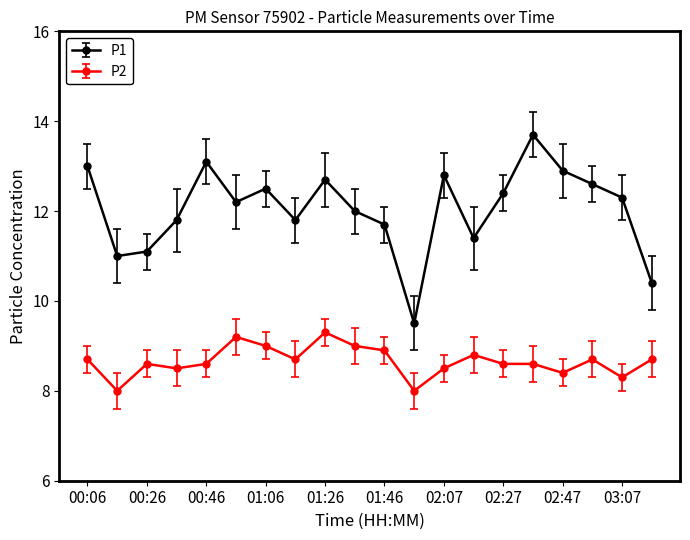

True or false: P1 has more than 2 interior local peaks.

True